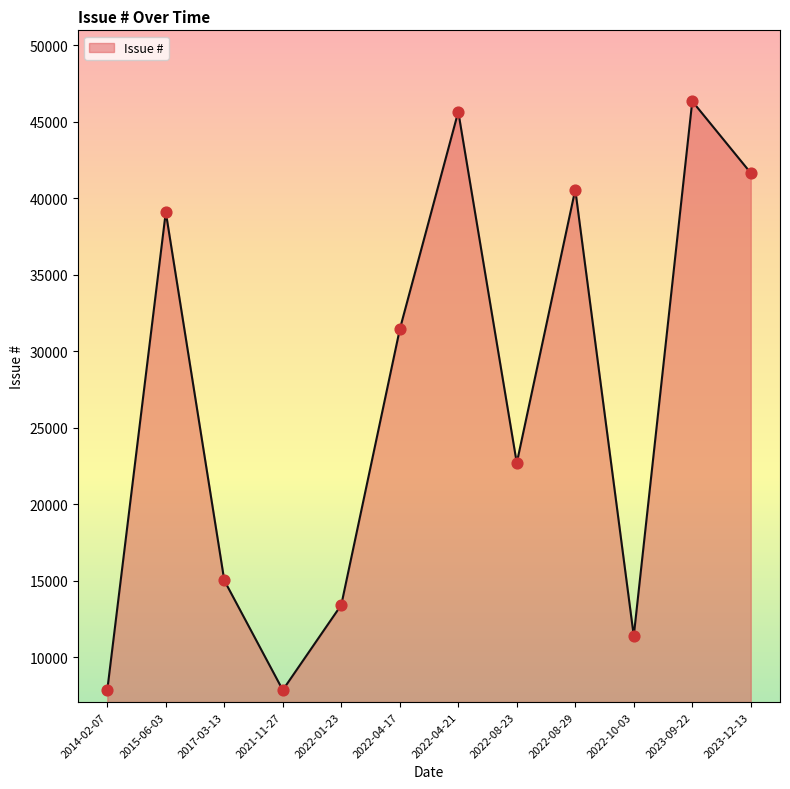

Between 2022-04-21 and 2022-08-23, which is larger?

2022-04-21